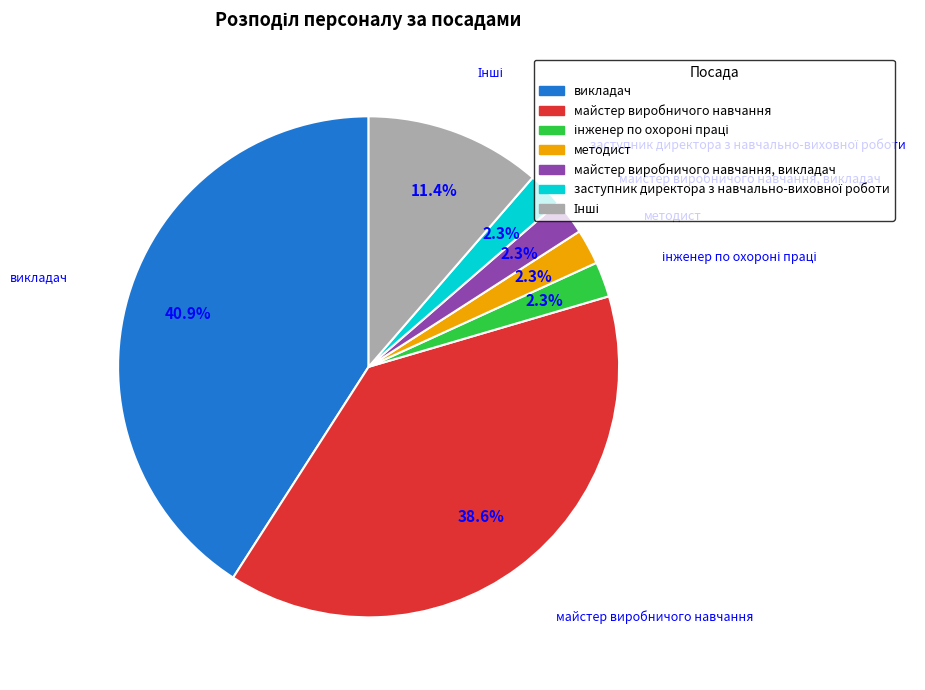

Is there a majority slice in this chart?

No